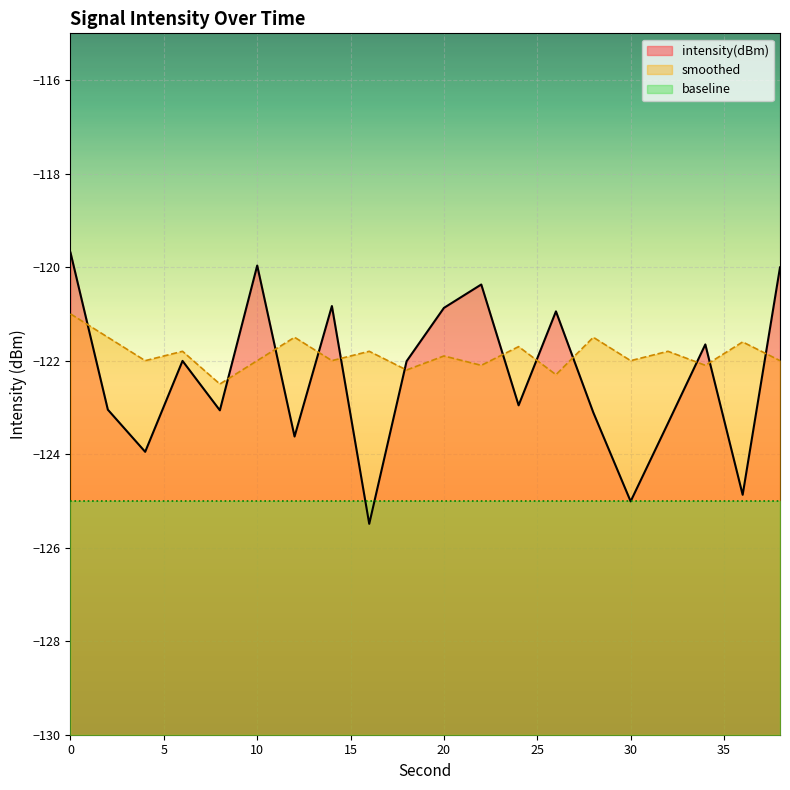

What is the difference between the second highest and minimum values in the intensity(dBm) series?

5.5